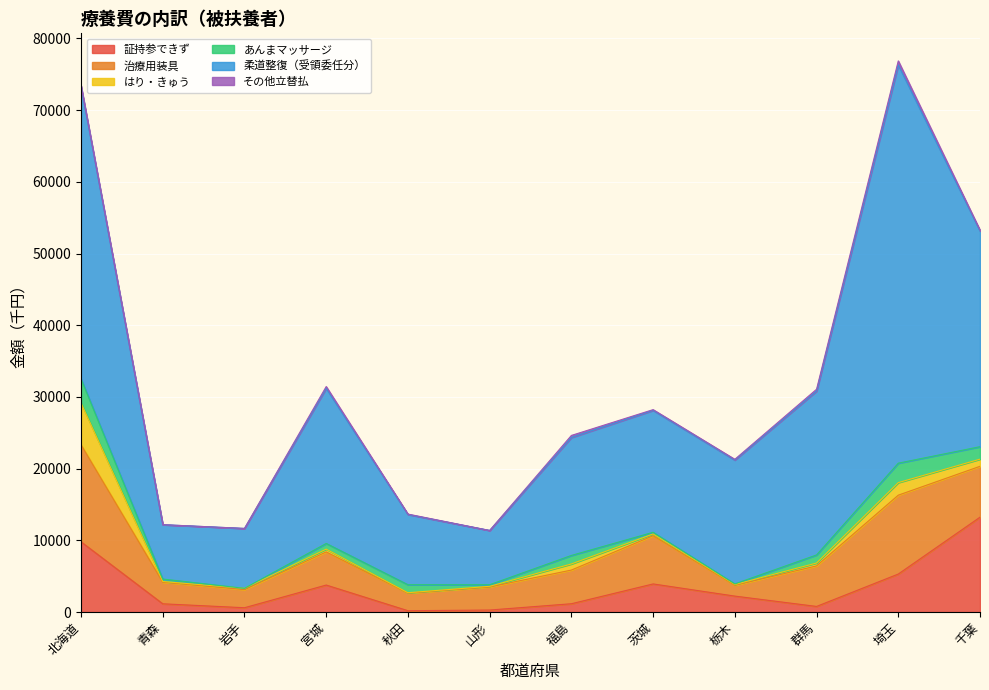

What is the highest value of the 治療用装具 series?

13529.3